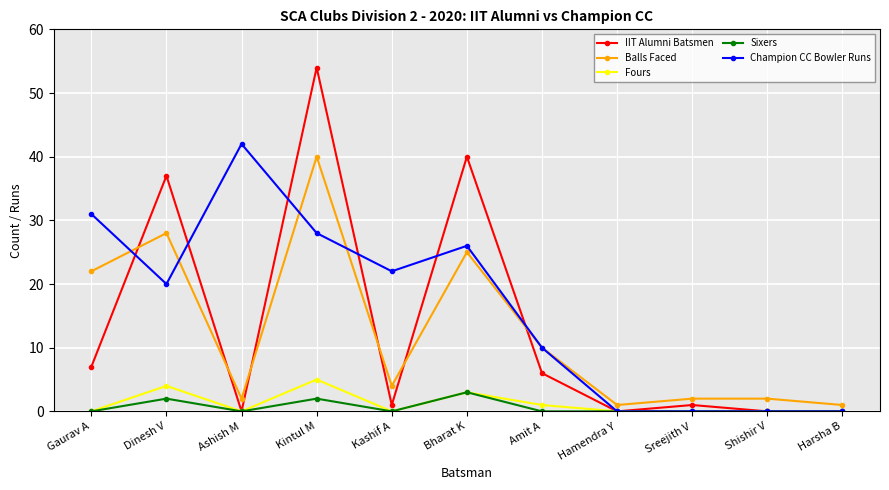

True or false: Sixers has more than 2 points higher than both neighbors.

True